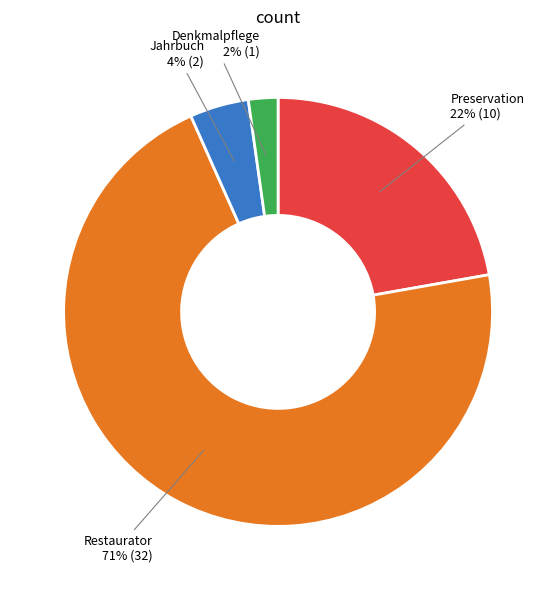

Is there any slice that represents more than half of the pie?

Yes